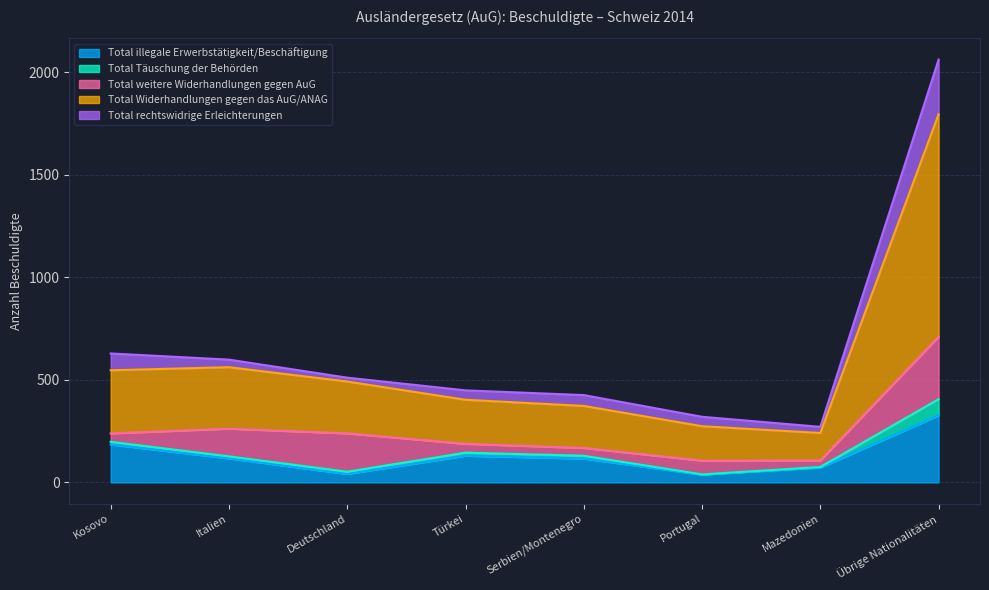

True or false: Total illegale Erwerbstätigkeit/Beschäftigung has a value of 185 at Kosovo.

True